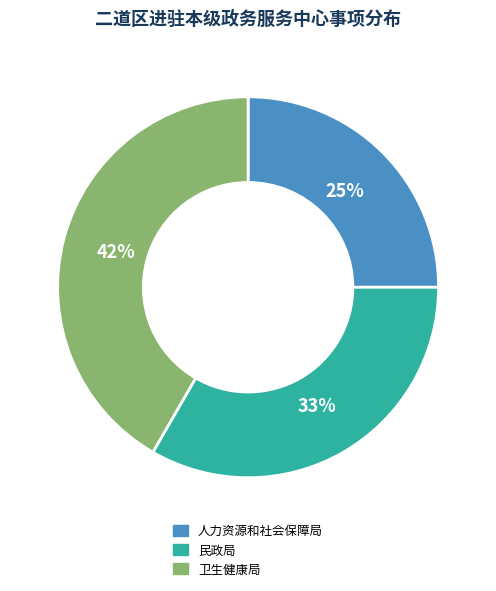

Which slice is the largest?

卫生健康局